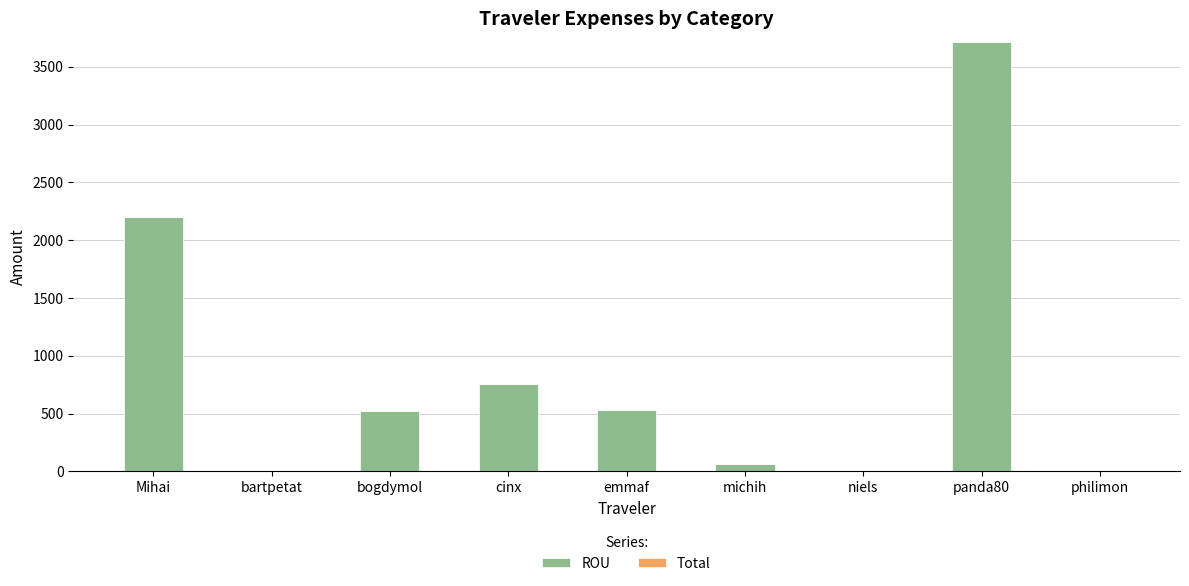

Where is the data nearest to the value 1859?

Mihai